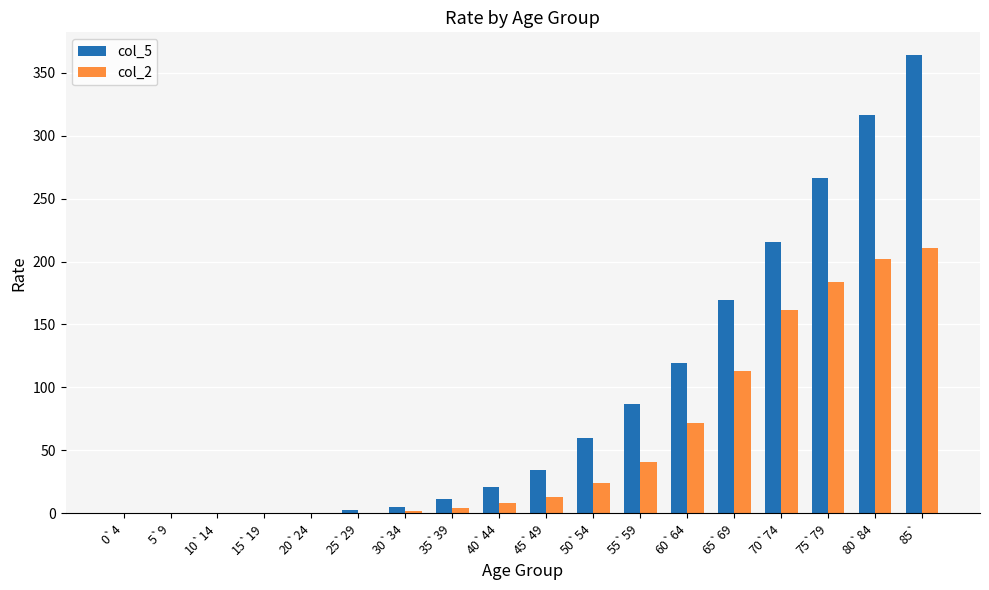

At which category is the sum across all series the highest?

85`